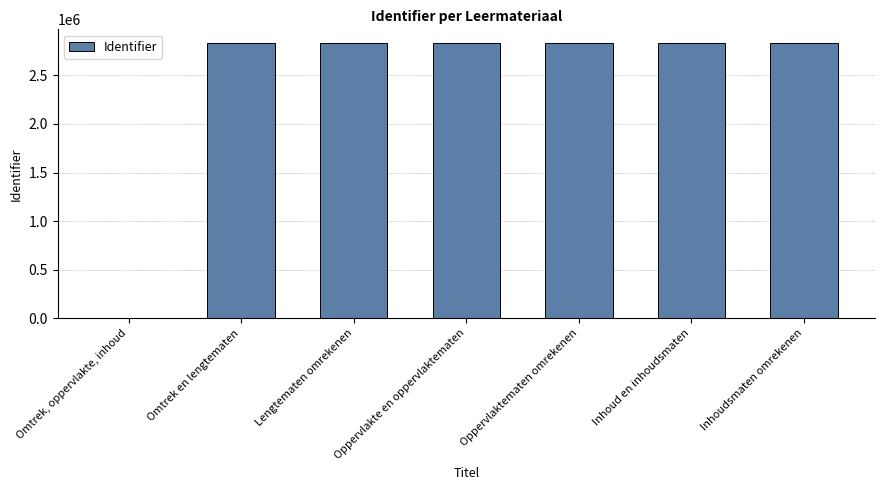

Approximately how many times larger is the value at Inhoudsmaten omrekenen compared to Lengtematen omrekenen?

1.0